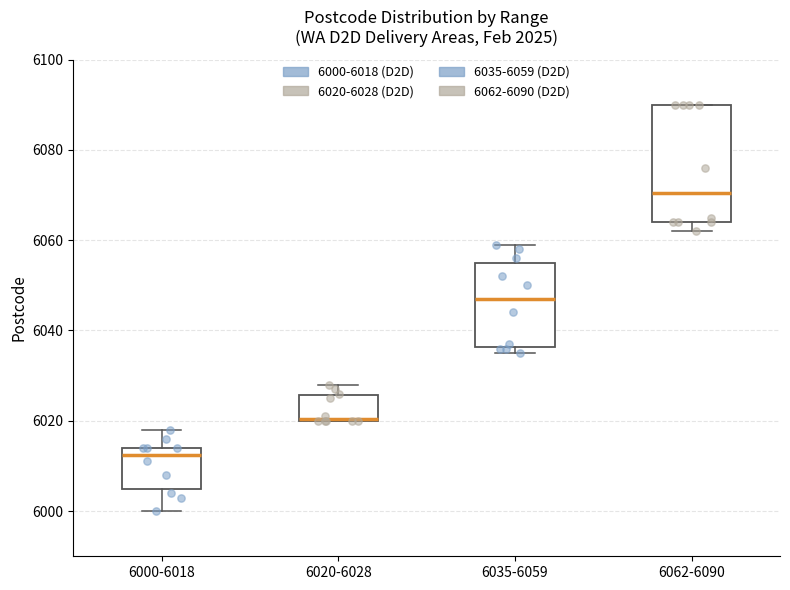

Where does the lower whisker of the box for 6000-6018 end on the y-axis? The values are not printed on the chart, so give them approximately, as read against the axis.

6000